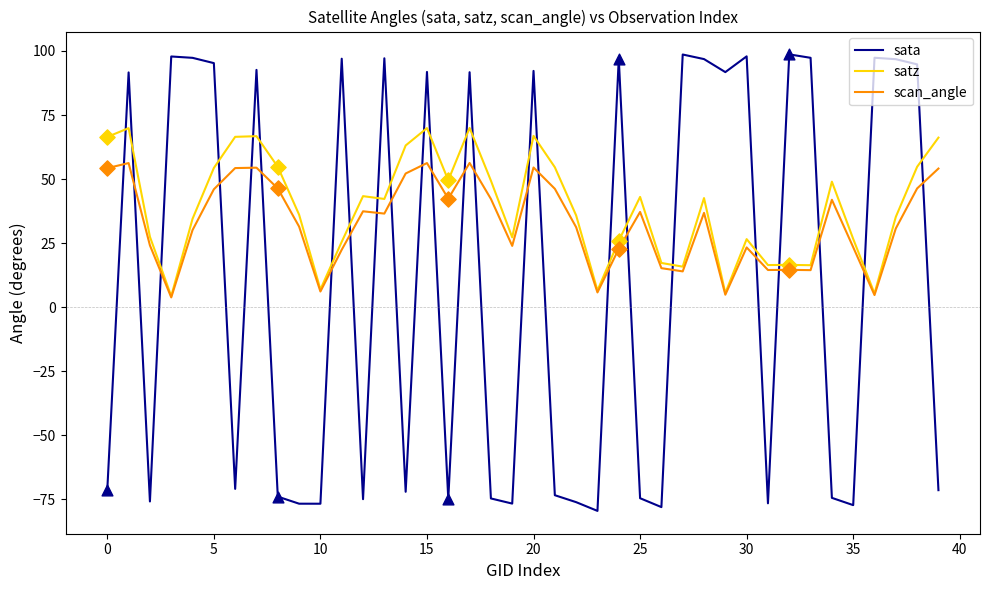

What are all the series names shown in the legend?

sata, satz, scan_angle